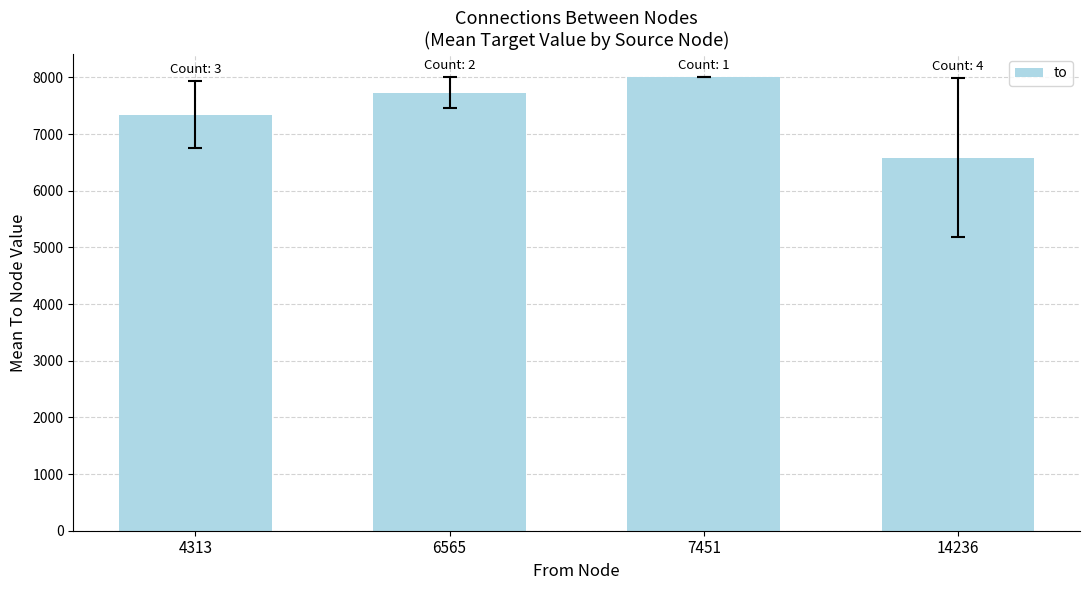

How many categories are shown in the chart?

4